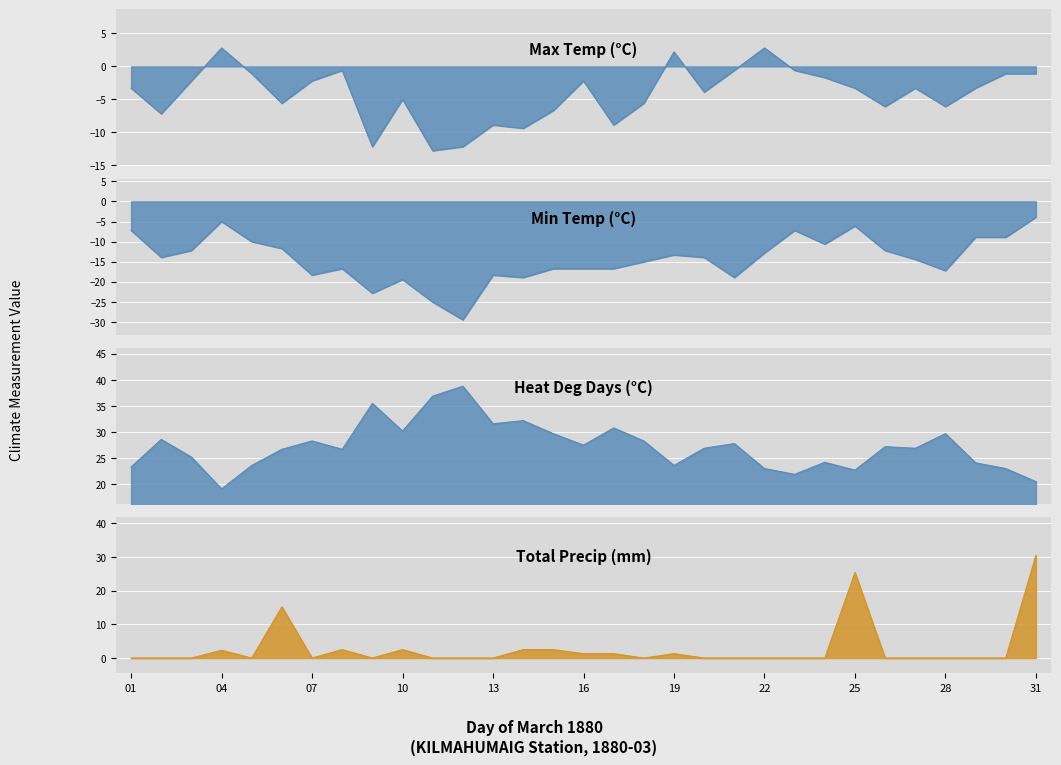

Which series has the widest spread of values?

Total Precip (mm)